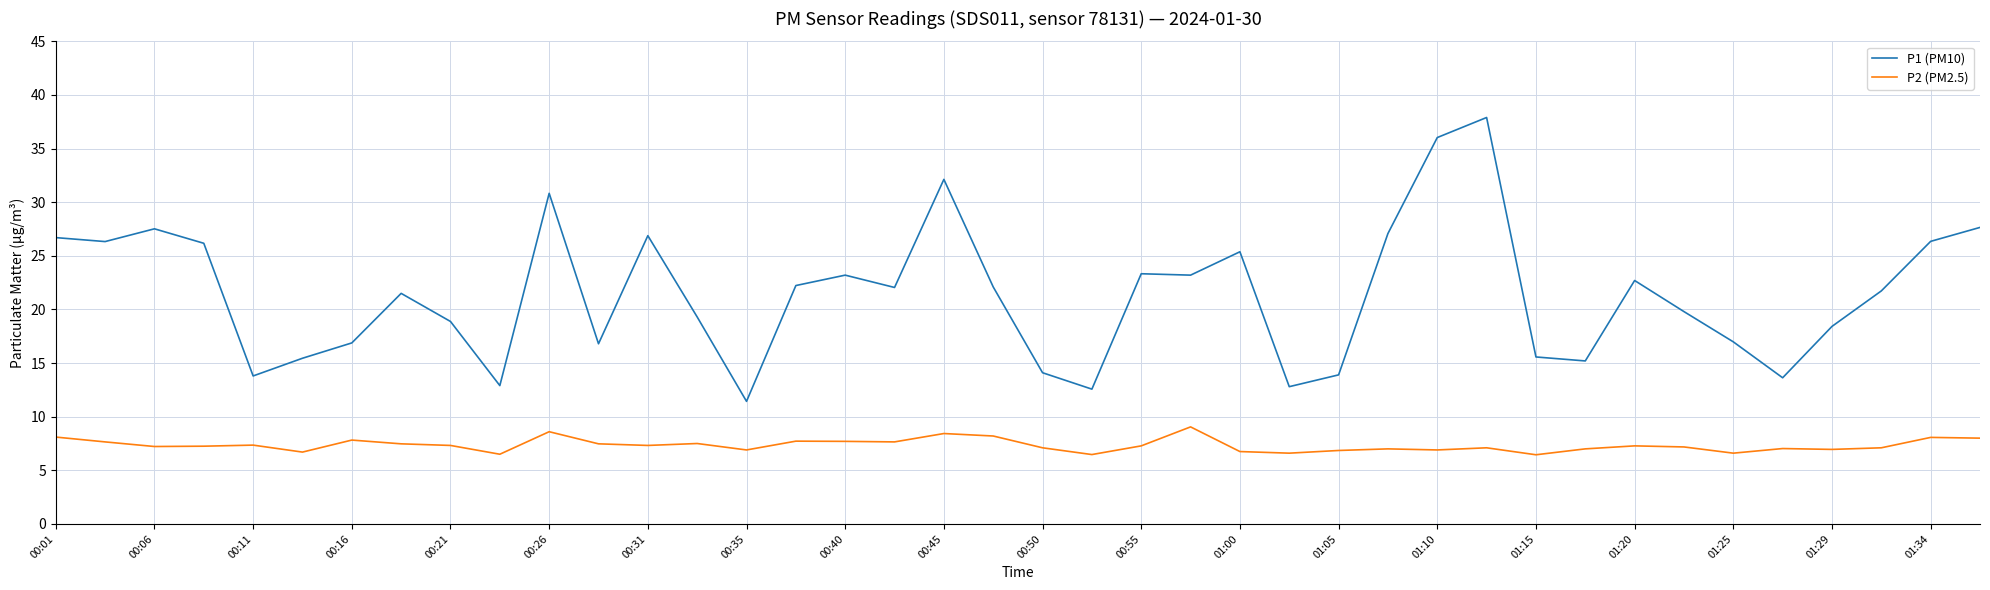

Which series has the largest total across all categories?

P1 (PM10)